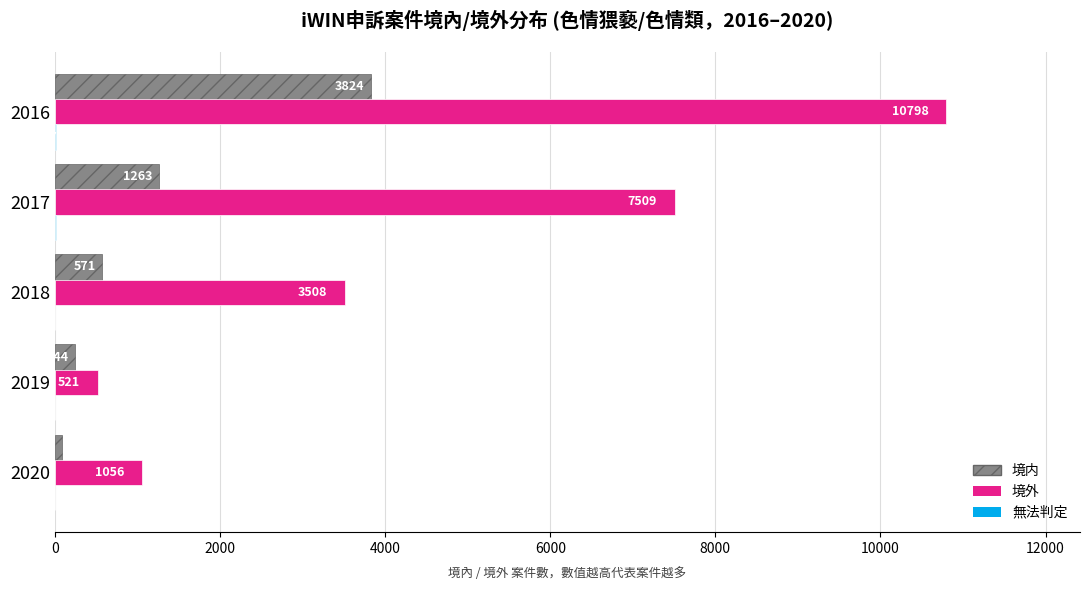

At which category is the sum across all series the highest?

2016